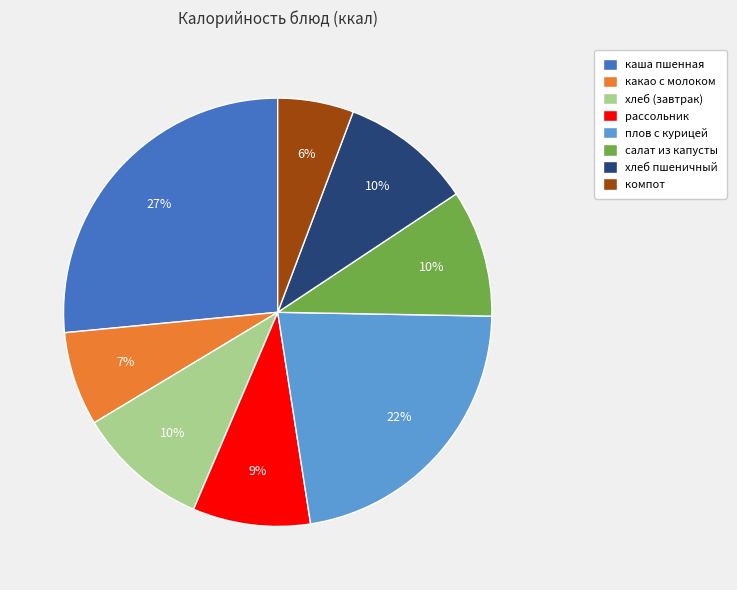

Which slice is the smallest?

компот